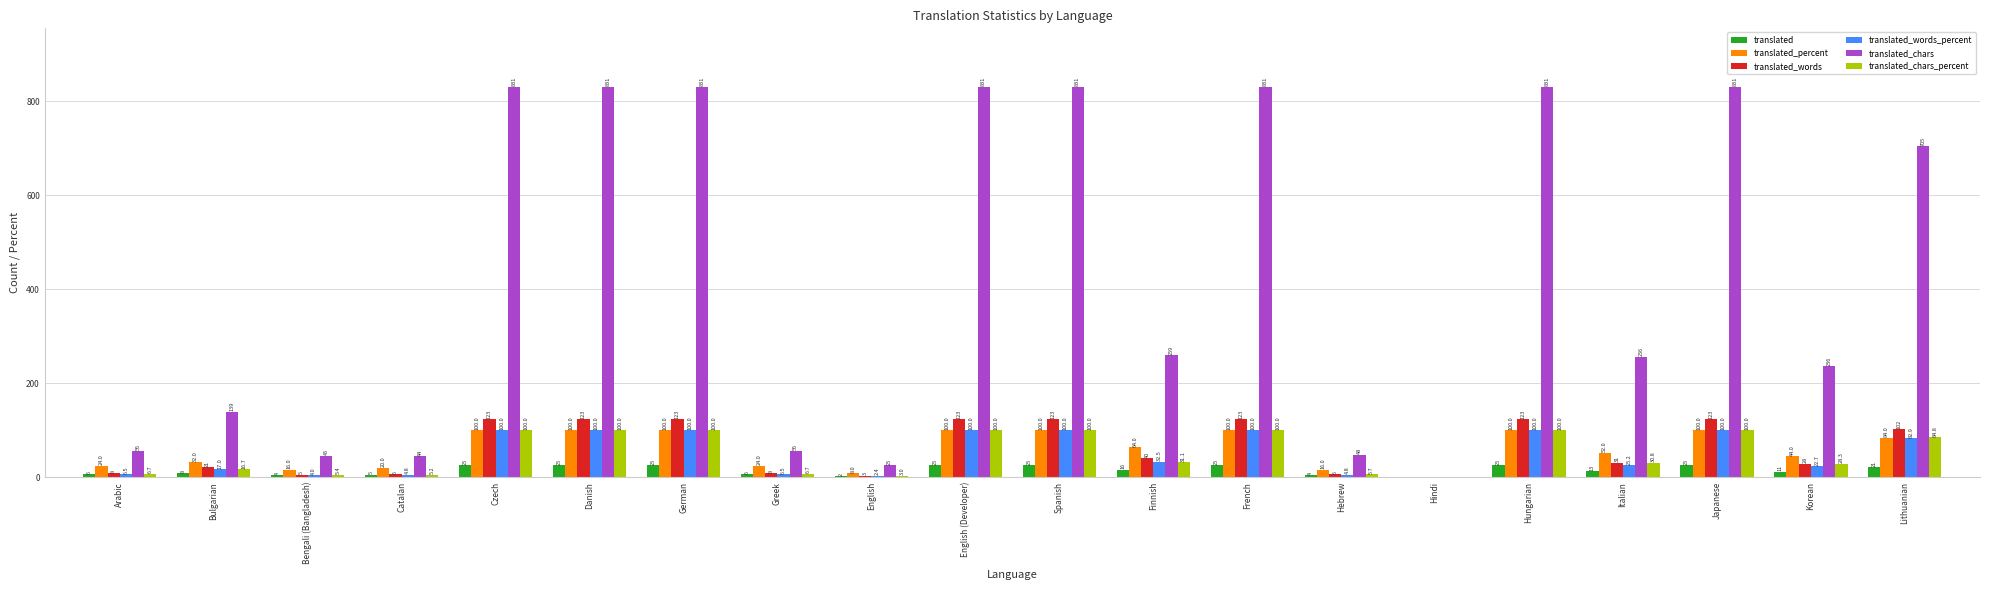

What value does the translated_words_percent series have at Japanese?

100.0